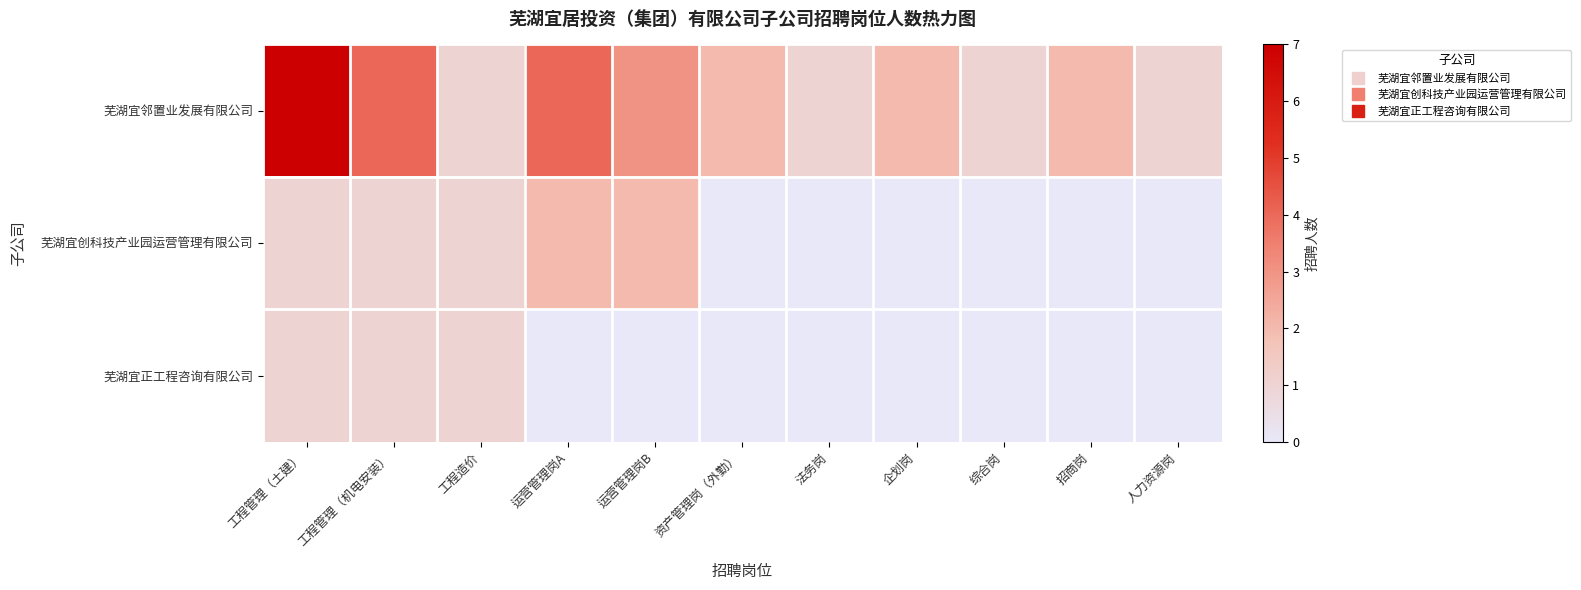

List the series in order of their peak value, highest first.

芜湖宜邻置业发展有限公司, 芜湖宜创科技产业园运营管理有限公司, 芜湖宜正工程咨询有限公司